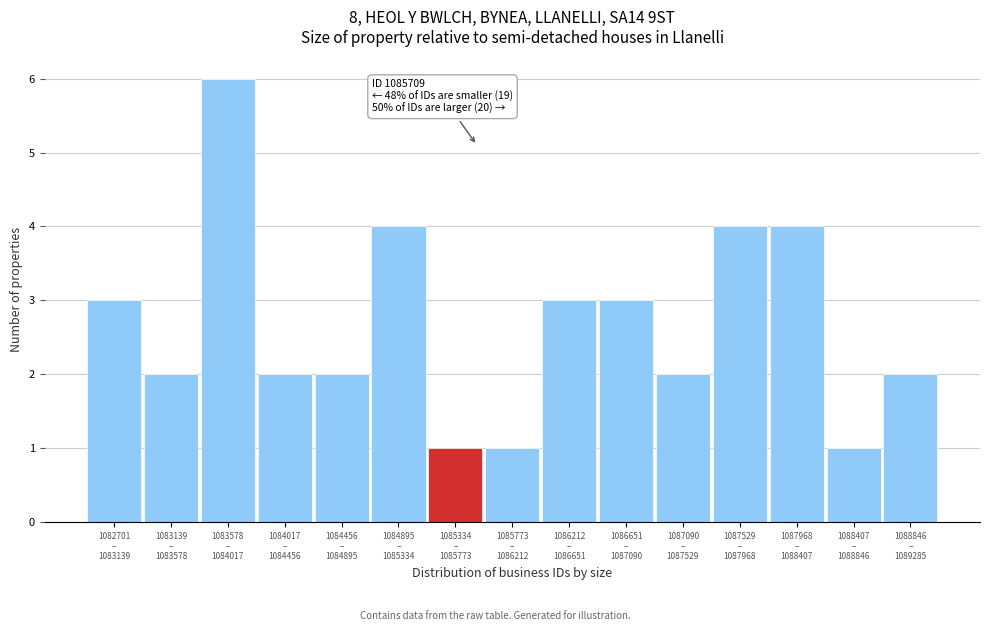

Reading left to right, list all the values displayed in this chart.

3	2	6	2	2	4	1	1	3	3	2	4	4	1	2